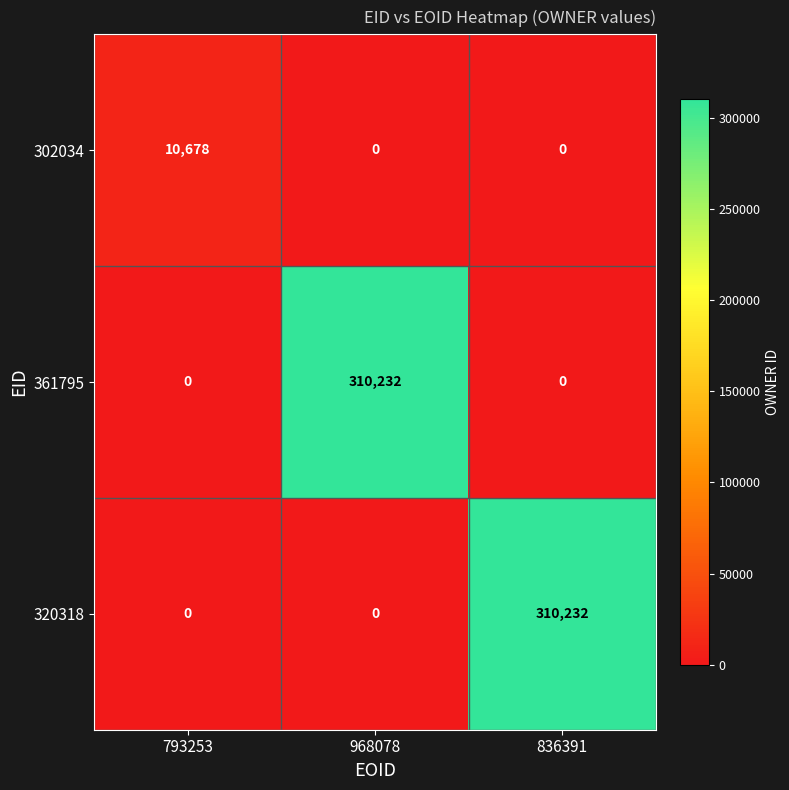

What is the difference between the highest and lowest values at 968078?

310232